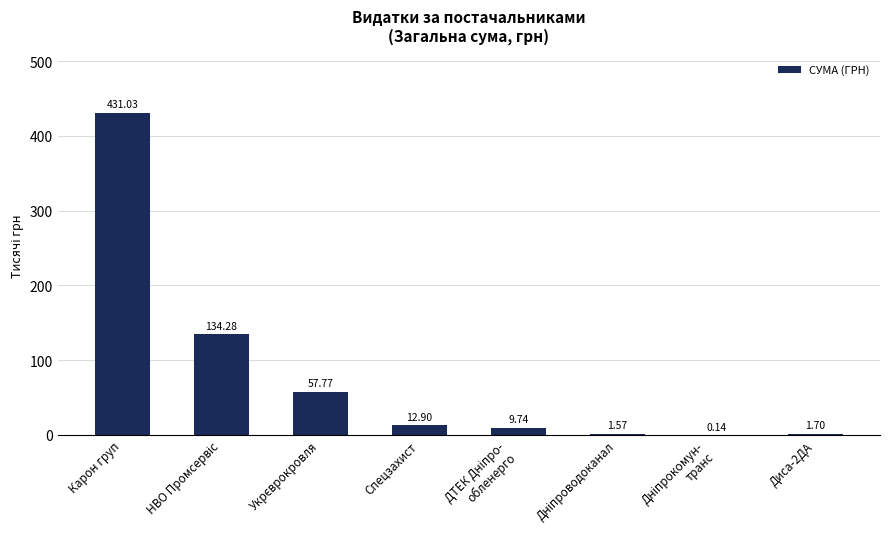

What value does the data have at Спецзахист?

12.9